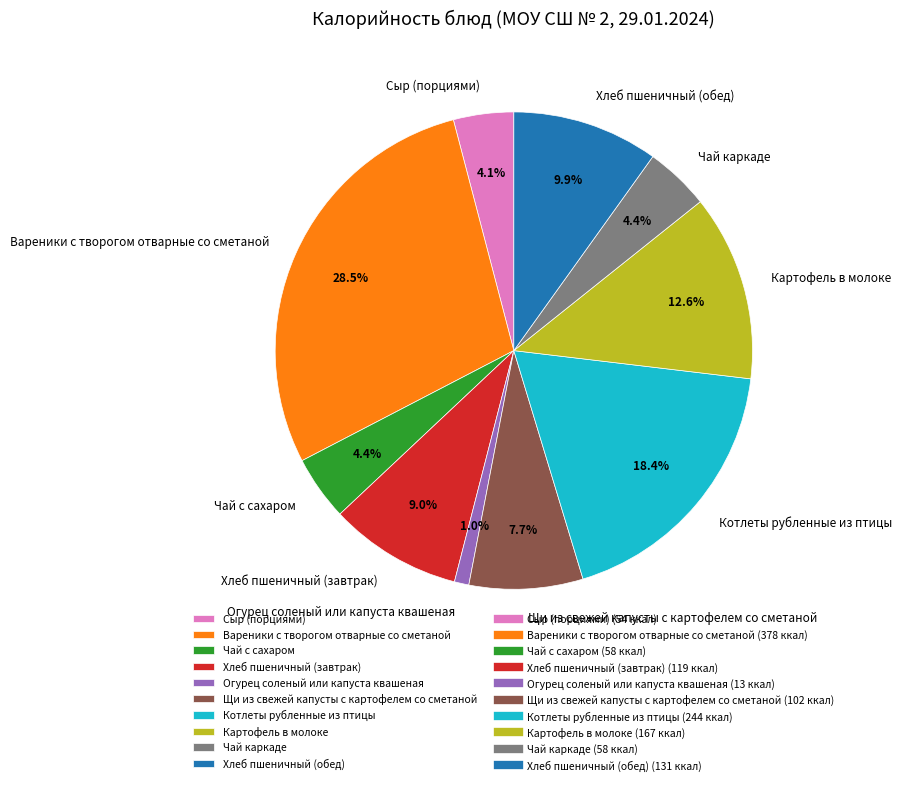

Approximately how many times larger is the value at Сыр (порциями) compared to Картофель в молоке?

0.3